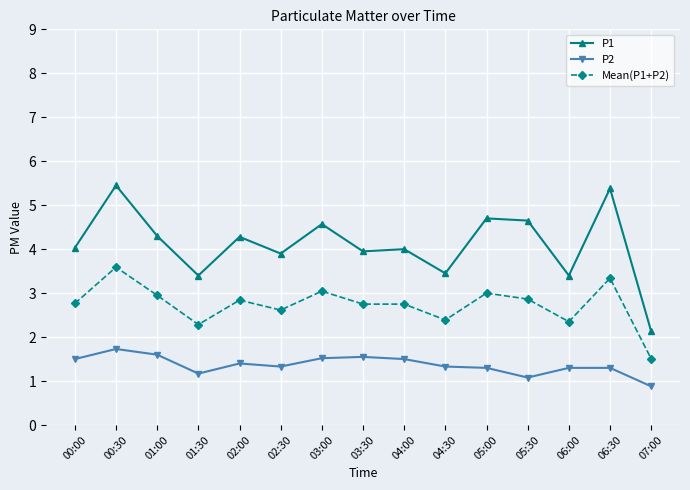

Between 01:00 and 06:00, which series saw the biggest shift?

P1